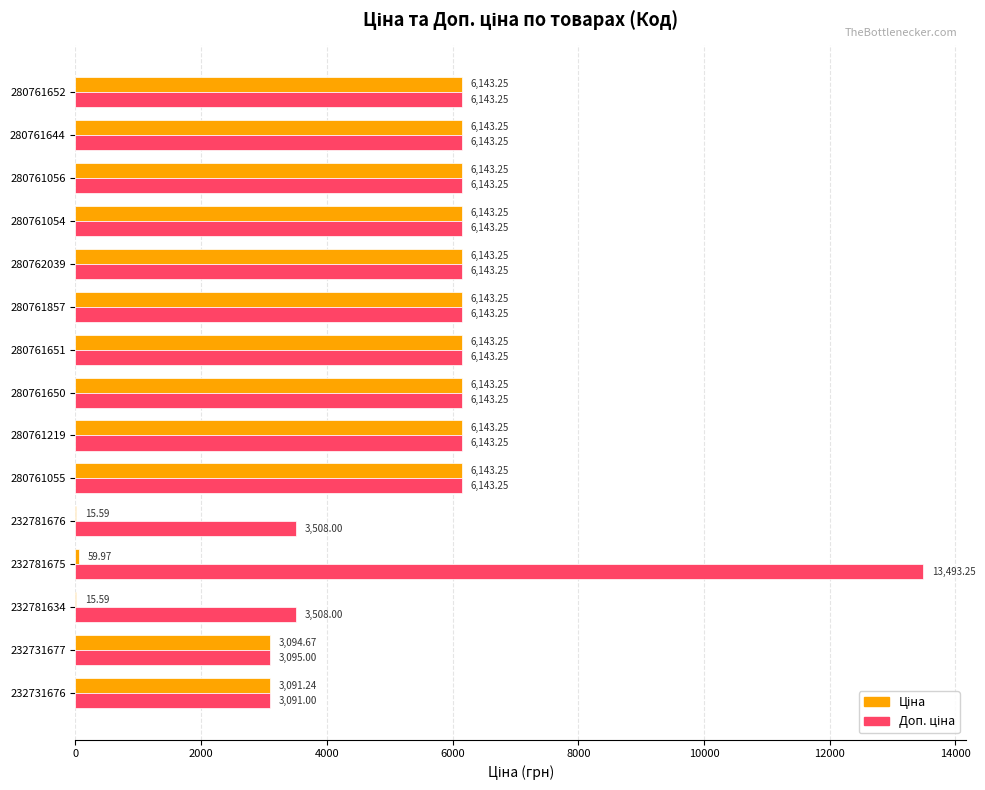

What is the total value across all series at 232781676?

3523.6